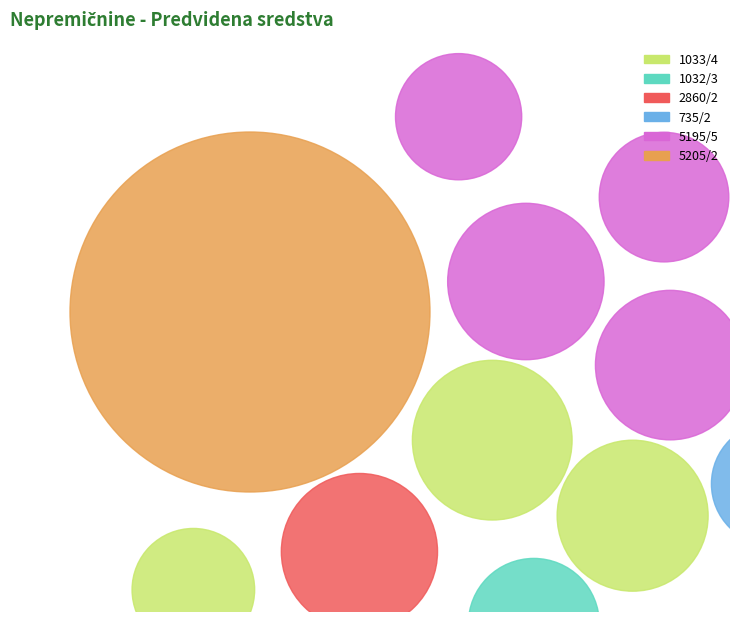

How many slices are in this pie chart?

12